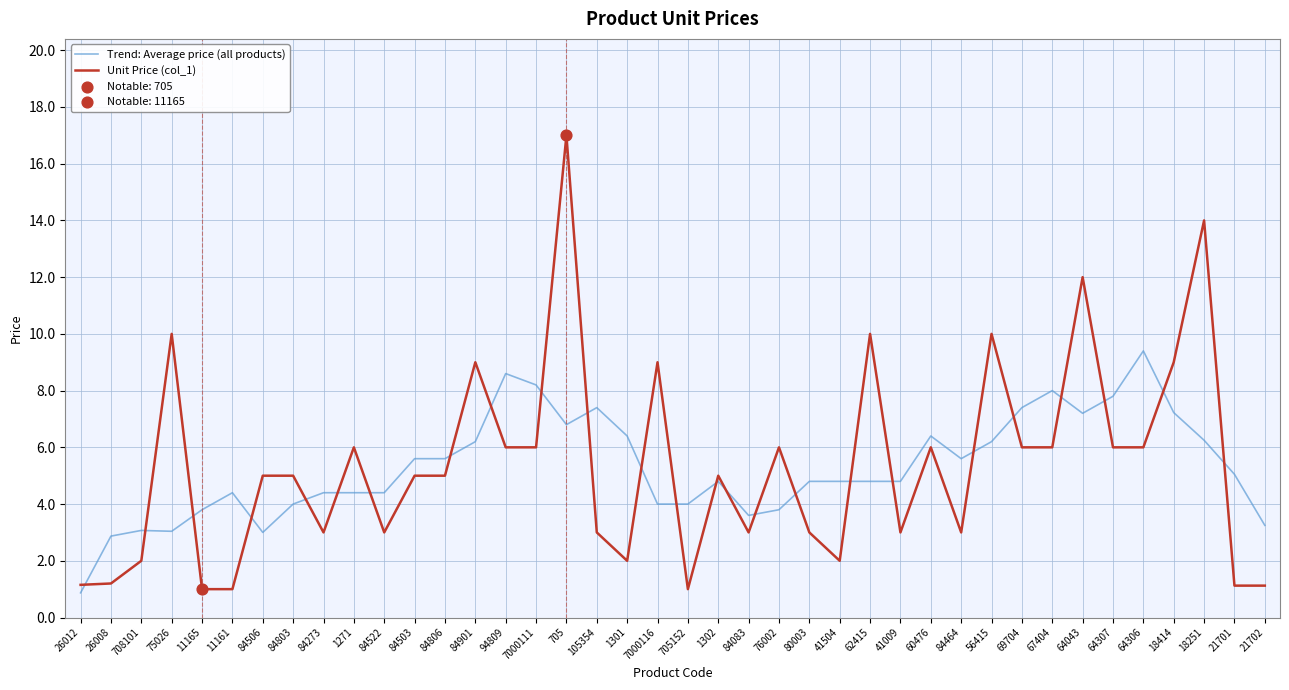

Is the value of Unit Price (col_1) at 56415 greater than the value of Trend: Average price (all products) at 60476?

Yes